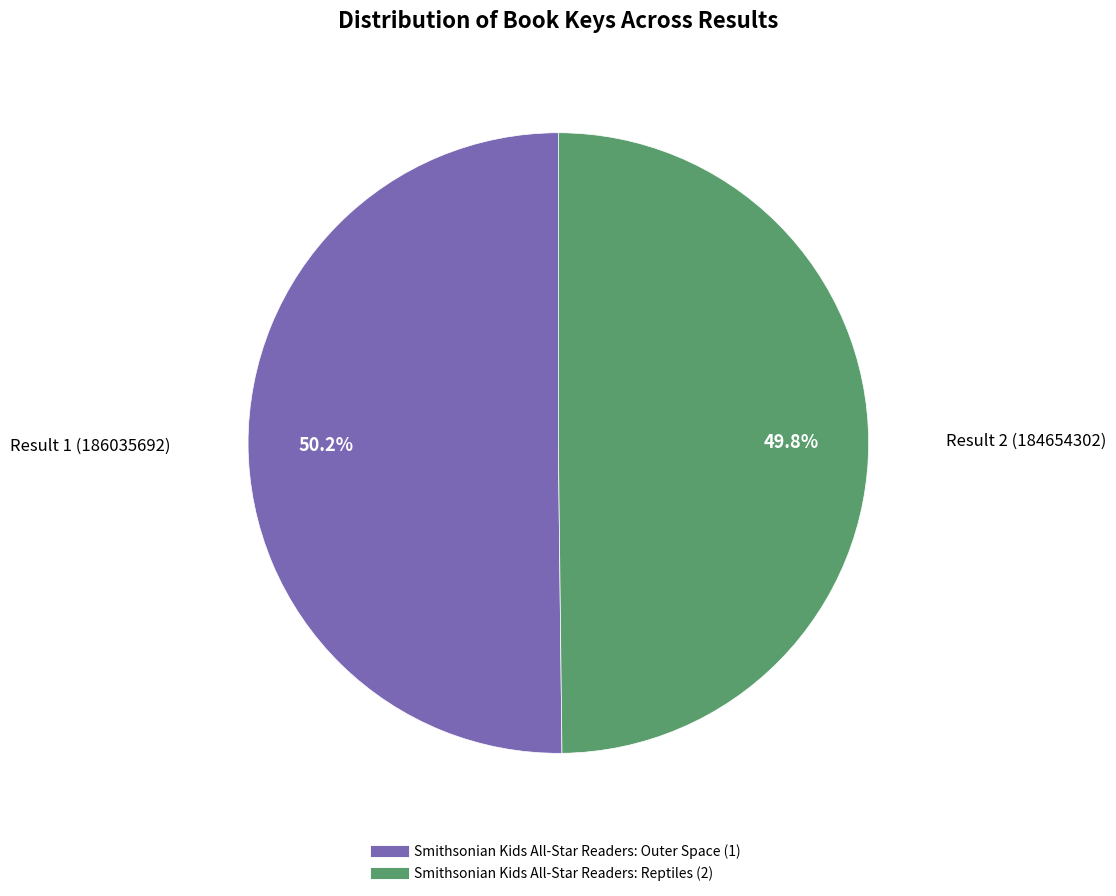

What percentage is the Smithsonian Kids All-Star Readers: Reptiles (2) slice, to the nearest percent?

50%